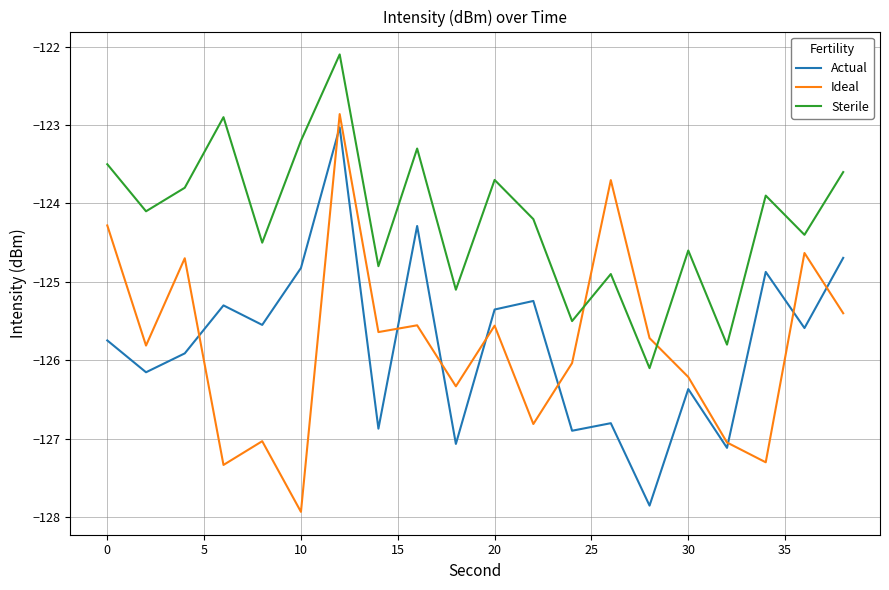

What is the minimum value for Ideal?

-127.9